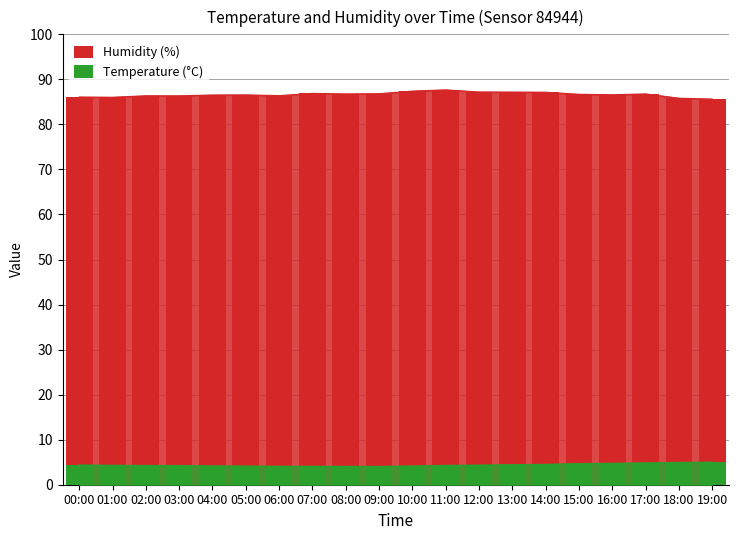

Where is Temperature (°C) nearest to the value 4?

09:00